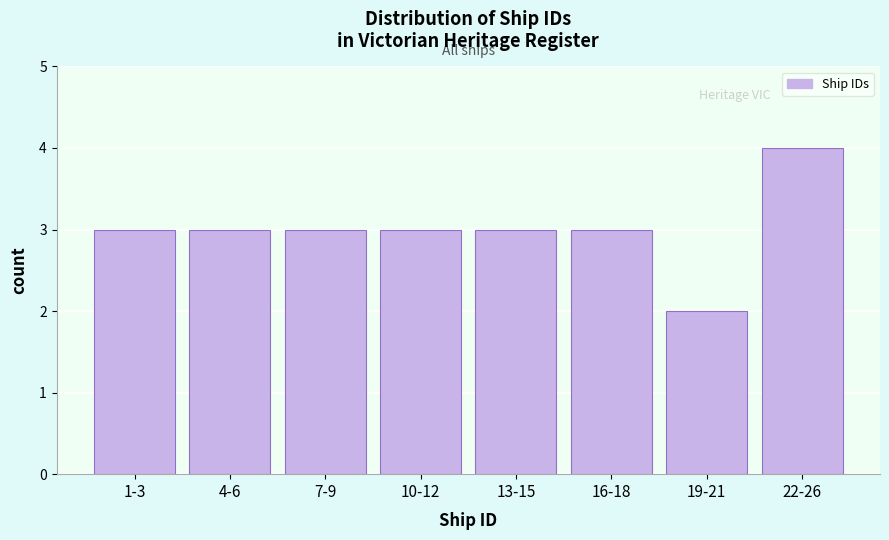

Reading left to right, list all the values displayed in this chart.

3	3	3	3	3	3	2	4